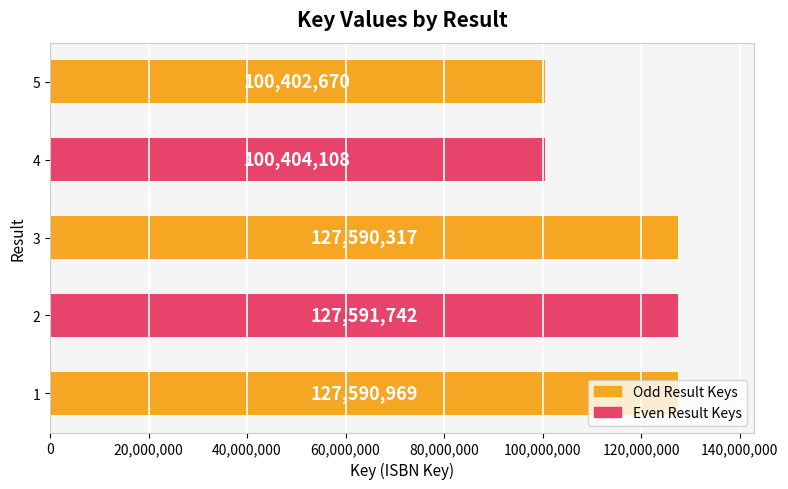

Which label corresponds to the largest value in the chart?

2